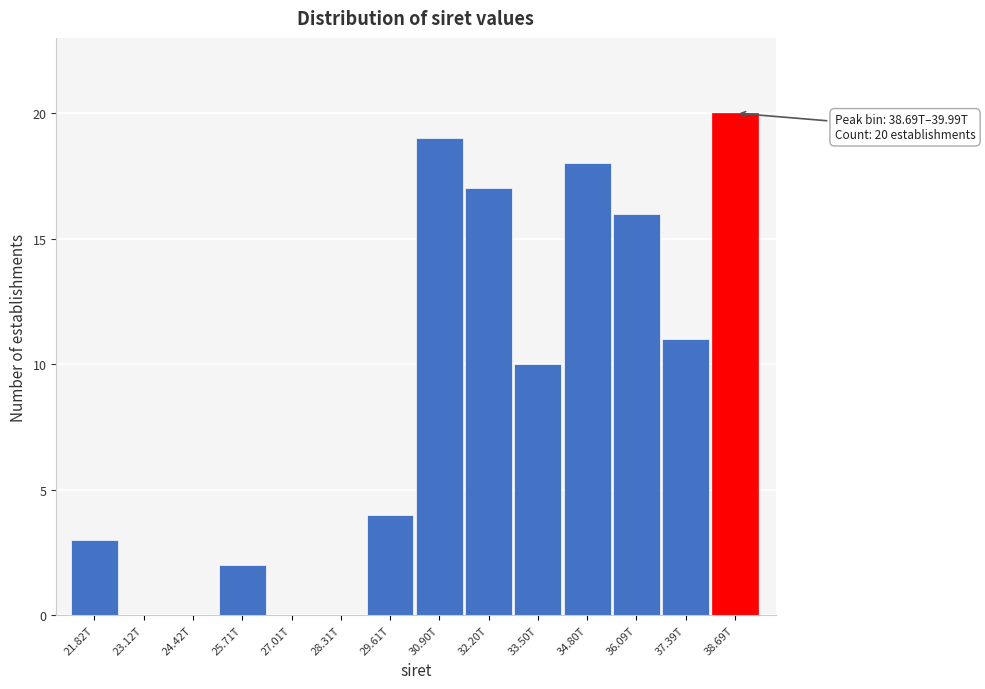

Reading left to right, transcribe all the data shown in this chart.

21.82T=3	23.12T=0	24.42T=0	25.71T=2	27.01T=0	28.31T=0	29.61T=4	30.90T=19	32.20T=17	33.50T=10	34.80T=18	36.09T=16	37.39T=11	38.69T=20